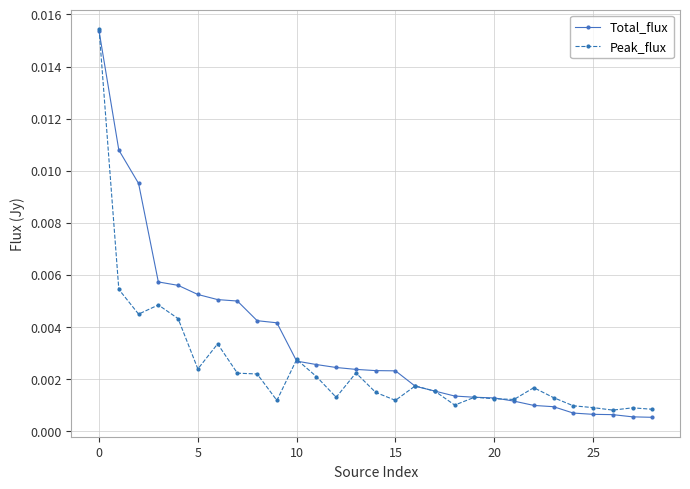

True or false: Peak_flux has more than 0 interior local peaks.

True